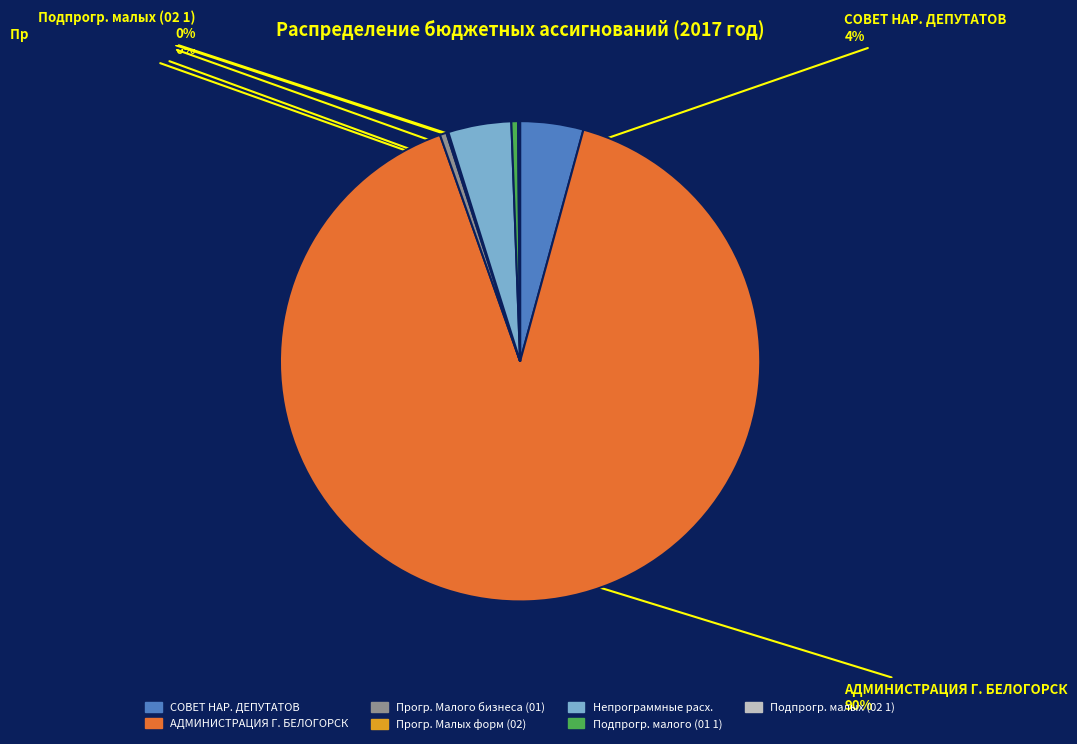

To the nearest percent, what is the average slice percentage?

14%